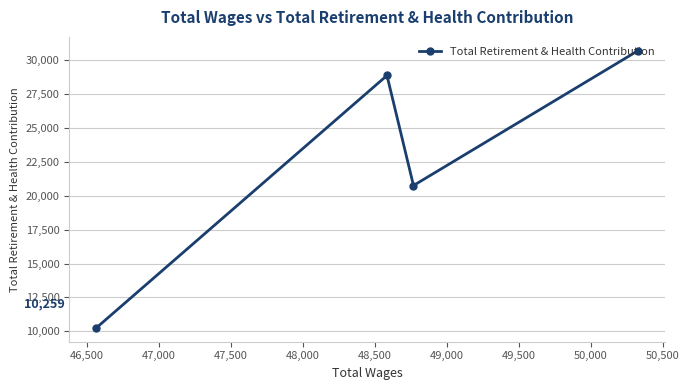

What is the difference between the second highest and minimum values?

18618